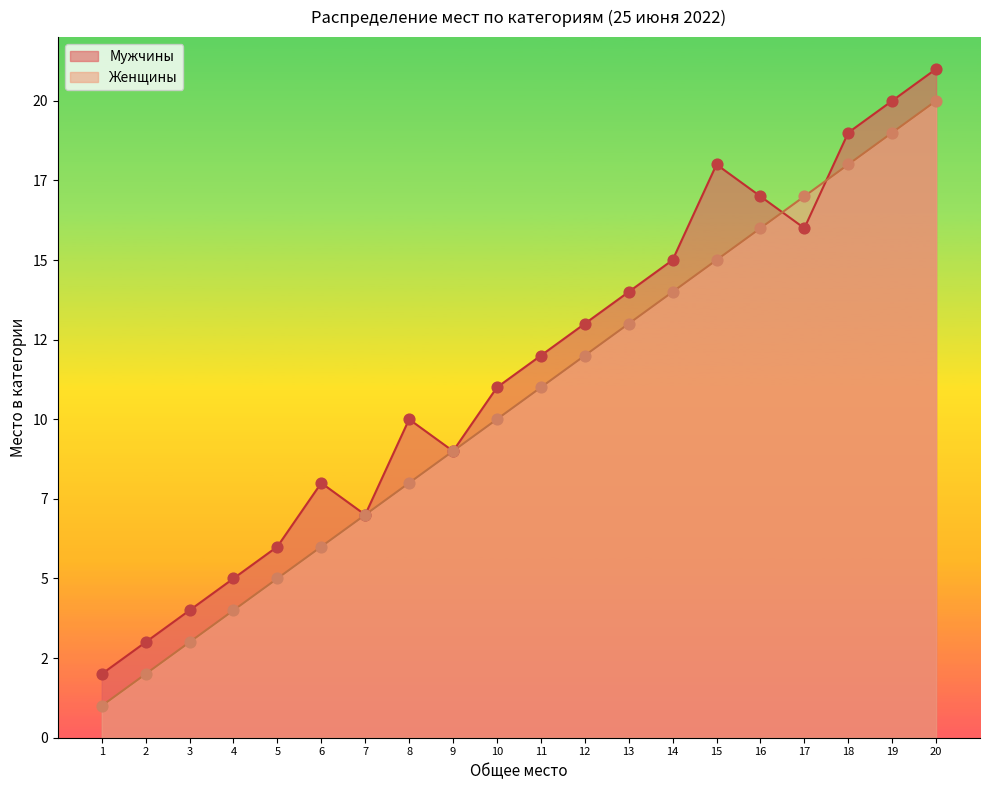

What are all the series names shown in the legend?

Мужчины, Женщины